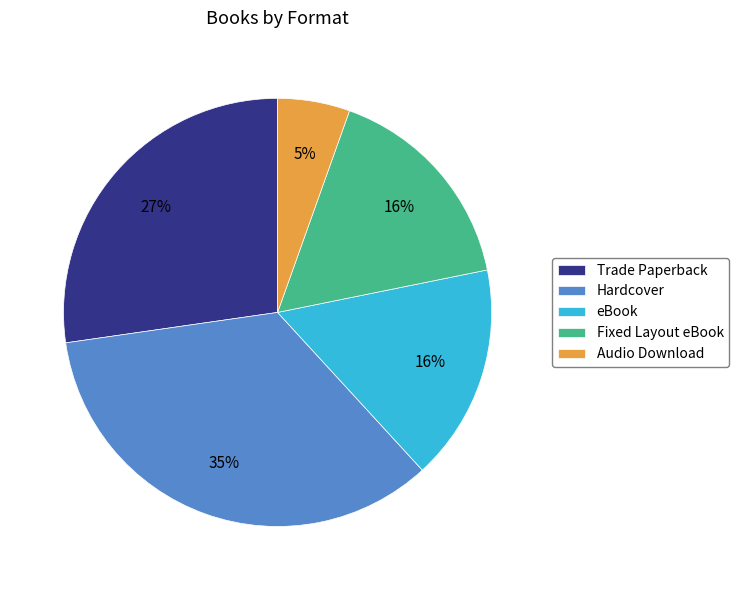

What is the largest slice in the pie chart?

Hardcover